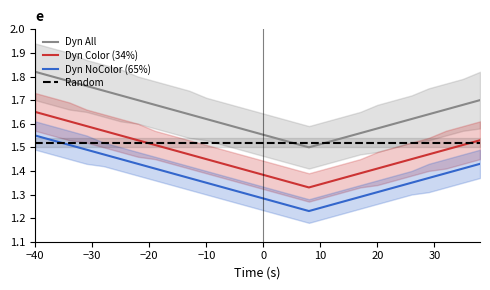

Rank the series by their maximum value, from lowest to highest.

Random, Dyn NoColor (65%), Dyn Color (34%), Dyn All